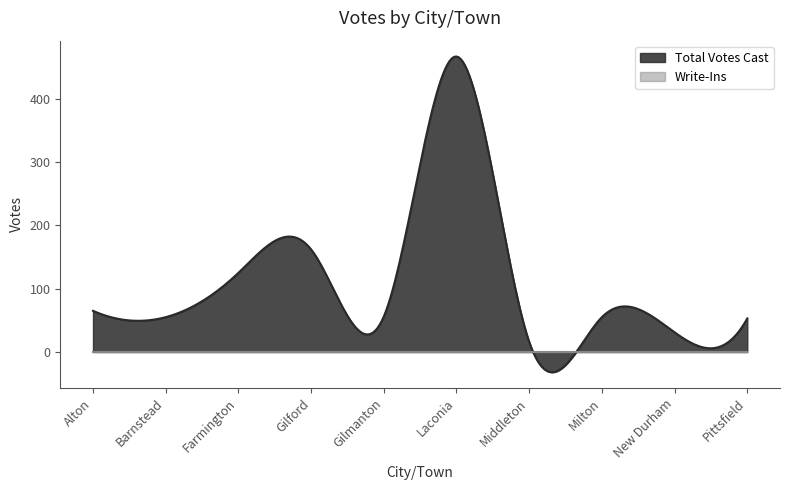

Rank the categories by Total Votes Cast value from highest to lowest.

Laconia, Gilford, Farmington, Alton, Gilmanton, Barnstead, Milton, Pittsfield, New Durham, Middleton